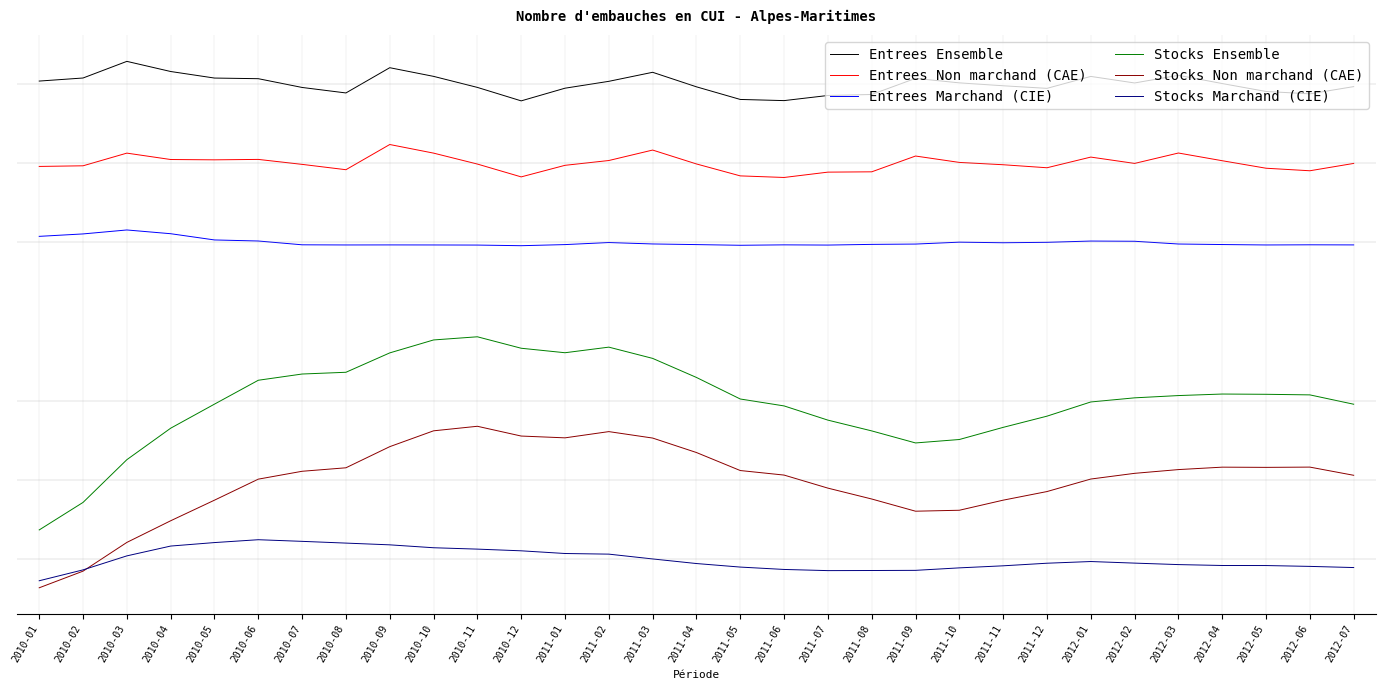

Reading left to right, transcribe all the data shown in this chart.

Entrees Ensemble: 4556.5	4614.5	4929.5	4737.5	4613.5	4601.5	4435.5	4331.5	4809.5	4645.5	4436.5	4181.5	4421.5	4551.5	4722.5	4447.5	4208.5	4186.5	4283.5	4302.5	4607.5	4522.5	4467.5	4418.5	4644.5	4520.5	4665.5	4509.5	4359.5	4314.5	4451.5
Entrees Non marchand (CAE): 2940.2	2952.2	3192.2	3071.2	3065.2	3073.2	2979.2	2878.2	3355.2	3192.2	2985.2	2742.2	2961.2	3052.2	3250.2	2987.2	2761.2	2731.2	2832.2	2838.2	3137.2	3016.2	2972.2	2915.2	3117.2	2997.2	3194.2	3048.2	2906.2	2858.2	2997.2
Entrees Marchand (CIE): 1616.3	1662.3	1737.3	1666.3	1548.3	1528.3	1456.3	1453.3	1454.3	1453.3	1451.3	1439.3	1460.3	1499.3	1472.3	1460.3	1447.3	1455.3	1451.3	1464.3	1470.3	1506.3	1495.3	1503.3	1527.3	1523.3	1471.3	1461.3	1453.3	1456.3	1454.3
Stocks Ensemble: -3942.2	-3421.2	-2612.2	-2016.2	-1560.2	-1108.2	-990.2	-957.2	-590.2	-345.2	-285.2	-502.2	-587.2	-481.2	-694.2	-1055.2	-1463.2	-1594.2	-1863.2	-2067.2	-2295.2	-2230.2	-2000.2	-1788.2	-1519.2	-1441.2	-1398.2	-1369.2	-1374.2	-1385.2	-1562.2
Stocks Non marchand (CAE): -5037.7	-4722.7	-4178.7	-3768.7	-3378.7	-2980.7	-2831.7	-2765.7	-2365.7	-2065.7	-1979.7	-2164.7	-2198.7	-2080.7	-2202.7	-2476.7	-2817.7	-2903.7	-3150.7	-3356.7	-3587.7	-3569.7	-3378.7	-3215.7	-2978.7	-2870.7	-2799.7	-2753.7	-2757.7	-2752.7	-2907.7
Stocks Marchand (CIE): -4904.5	-4698.5	-4433.5	-4247.5	-4181.5	-4127.5	-4158.5	-4191.5	-4224.5	-4279.5	-4305.5	-4337.5	-4388.5	-4400.5	-4491.5	-4578.5	-4645.5	-4690.5	-4712.5	-4710.5	-4707.5	-4660.5	-4621.5	-4572.5	-4540.5	-4570.5	-4598.5	-4615.5	-4616.5	-4632.5	-4654.5